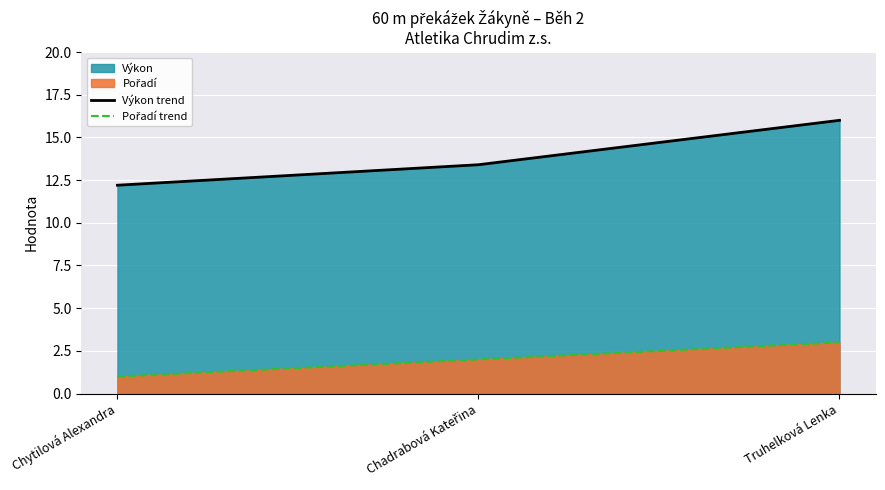

Is it true that Pořadí trend equals 3.0 at Truhelková Lenka?

True